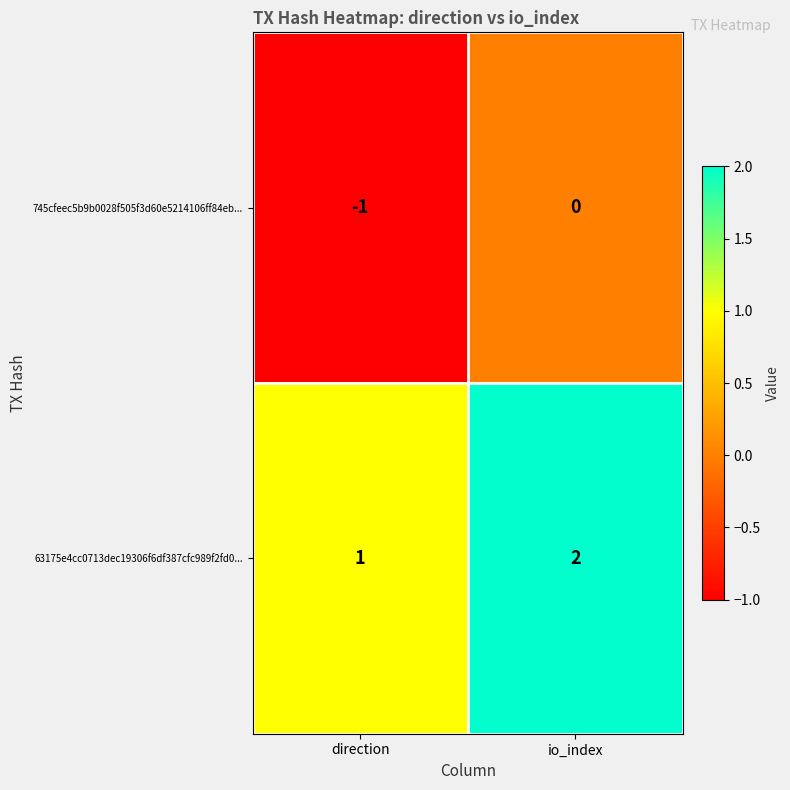

Which category has the lowest value in the 63175e4cc0713dec19306f6df387cfc989f2fd0... series?

direction